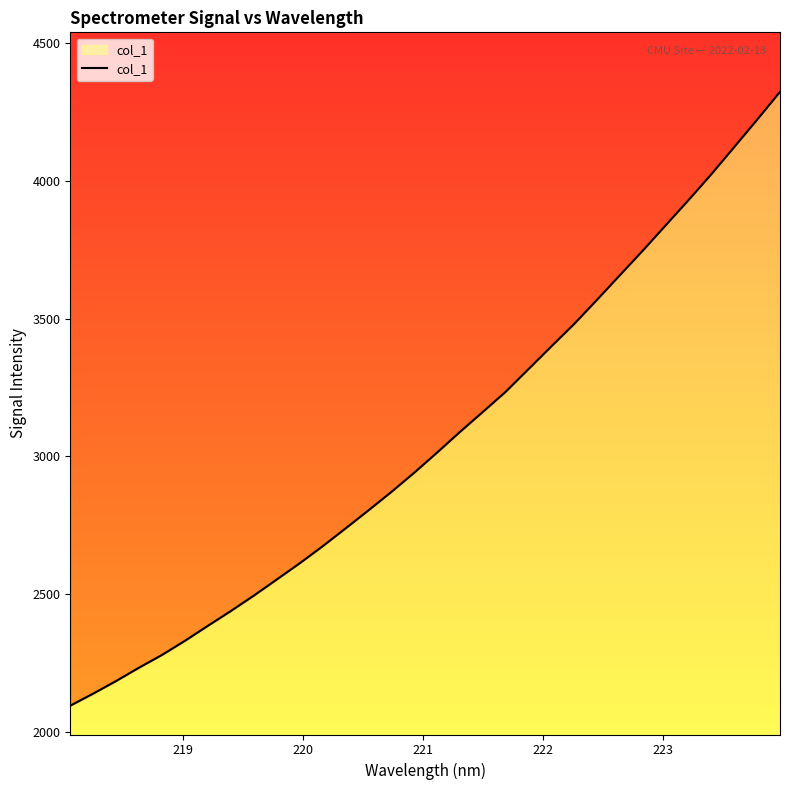

What is the greatest value displayed?

4323.6